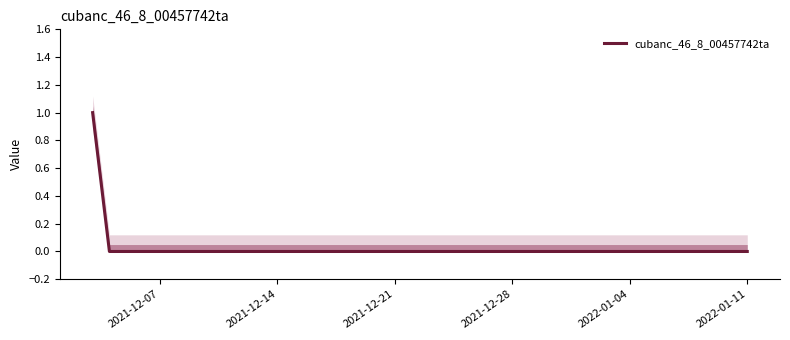

True or false: there are more than 2 points higher than both neighbors.

False